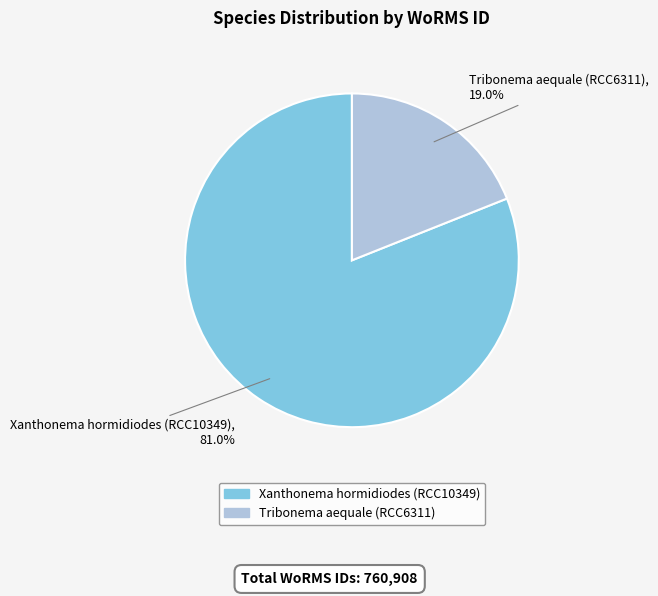

Which category accounts for the majority?

Xanthonema hormidiodes (RCC10349)